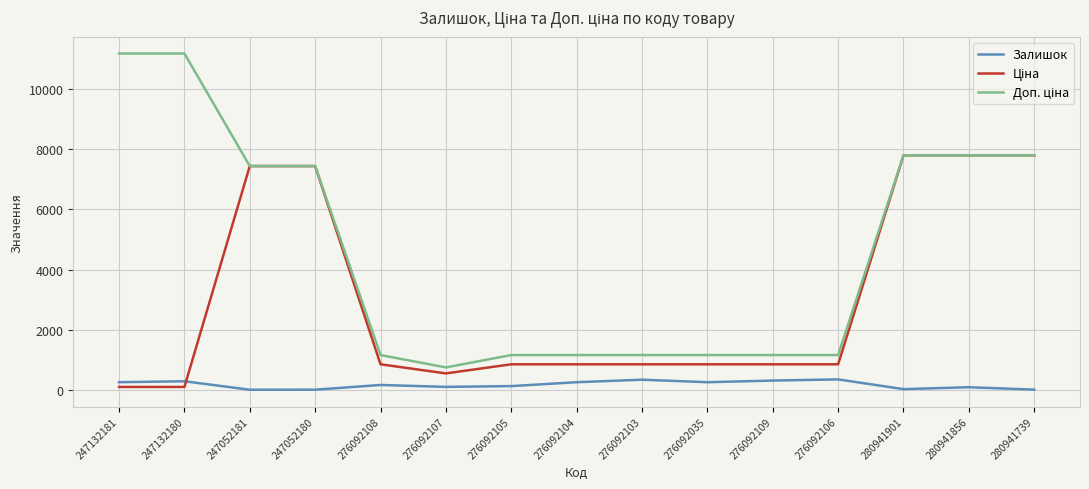

What position from the left is 276092105?

7